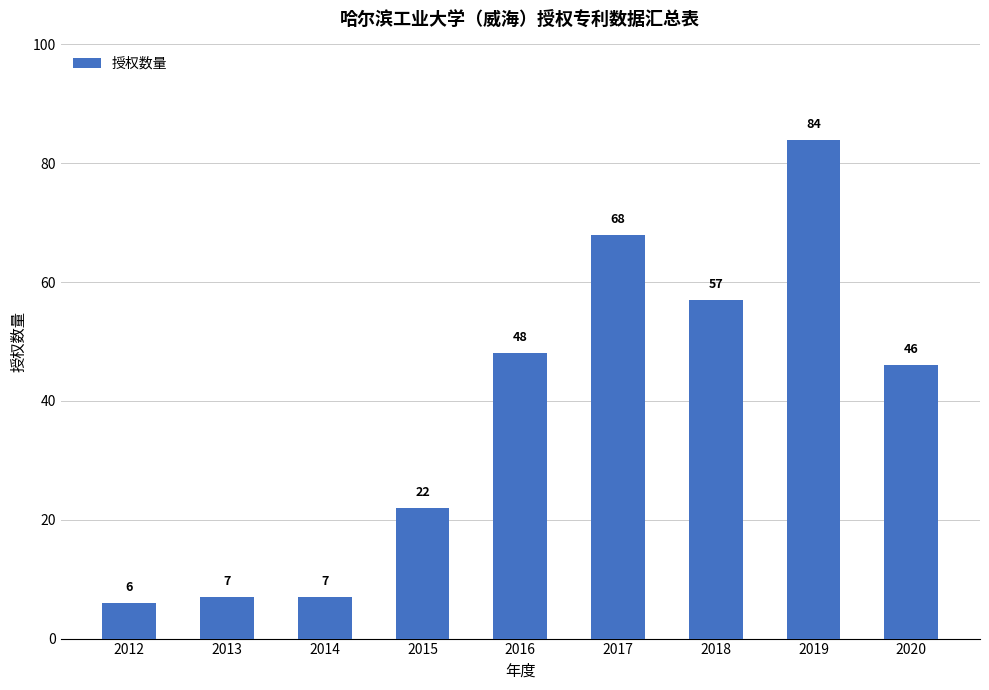

What is the difference between the maximum and minimum values?

78